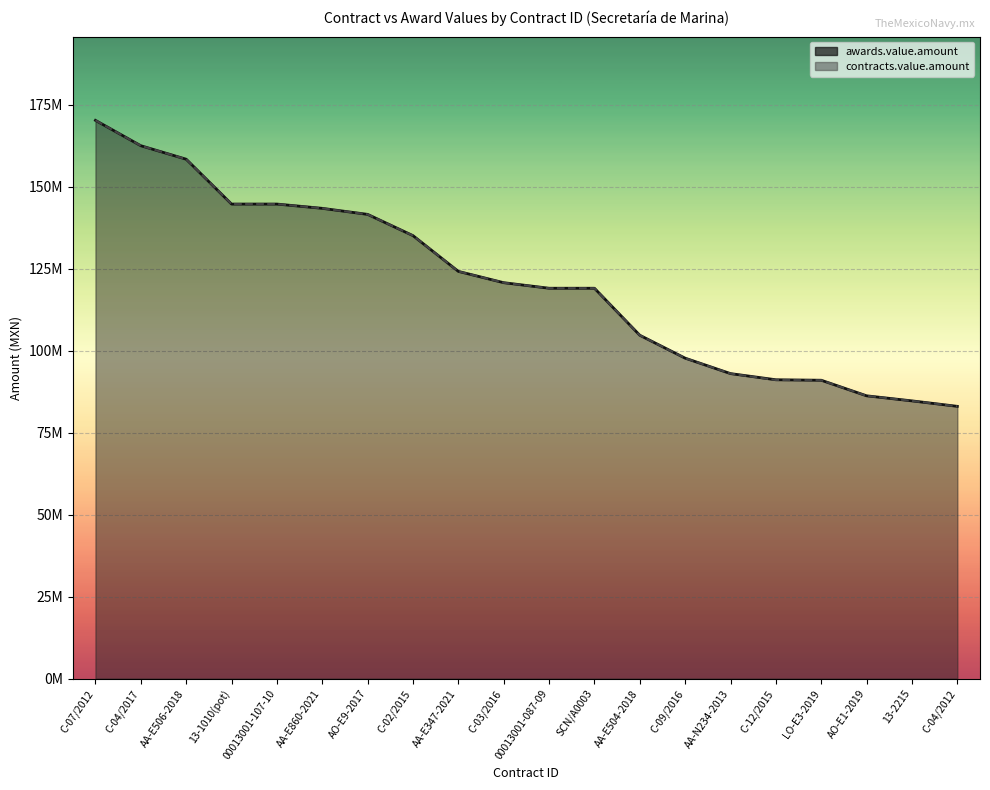

At which label is contracts.value.amount closest to 126587058?

AA-E347-2021